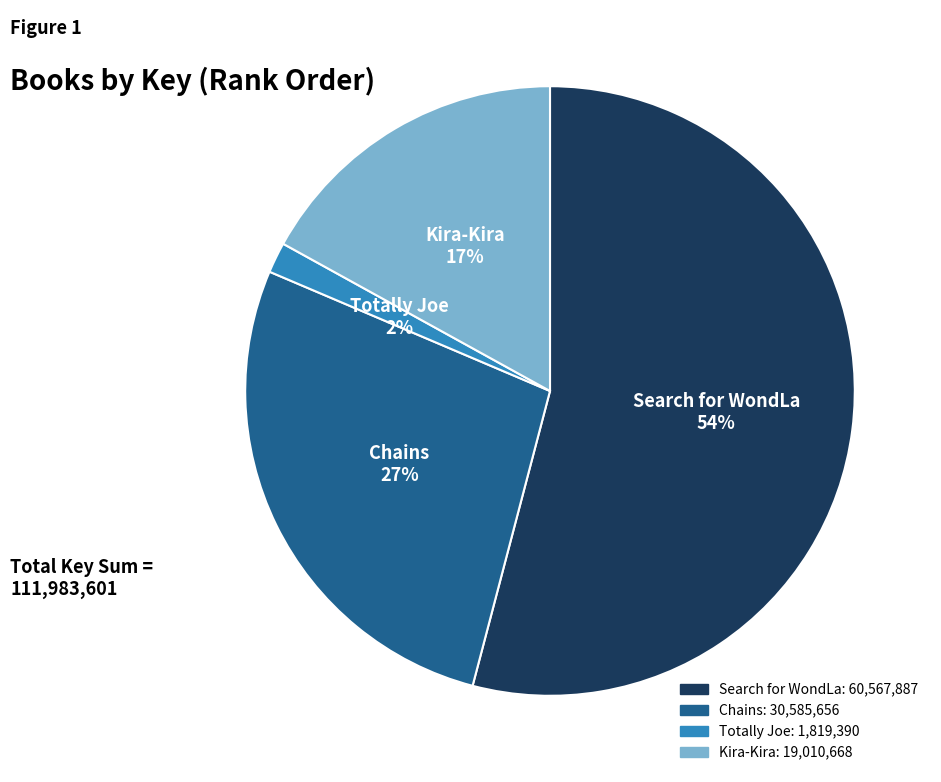

To the nearest percent, what is the average slice percentage?

25%